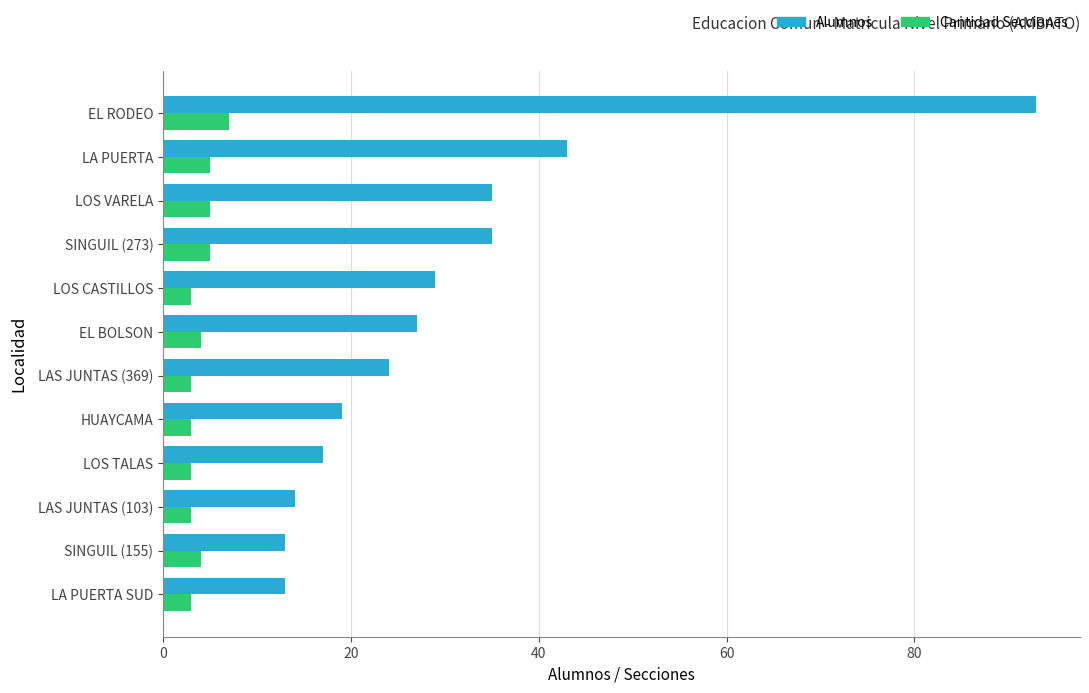

What is the sum of all Alumnos values?

362